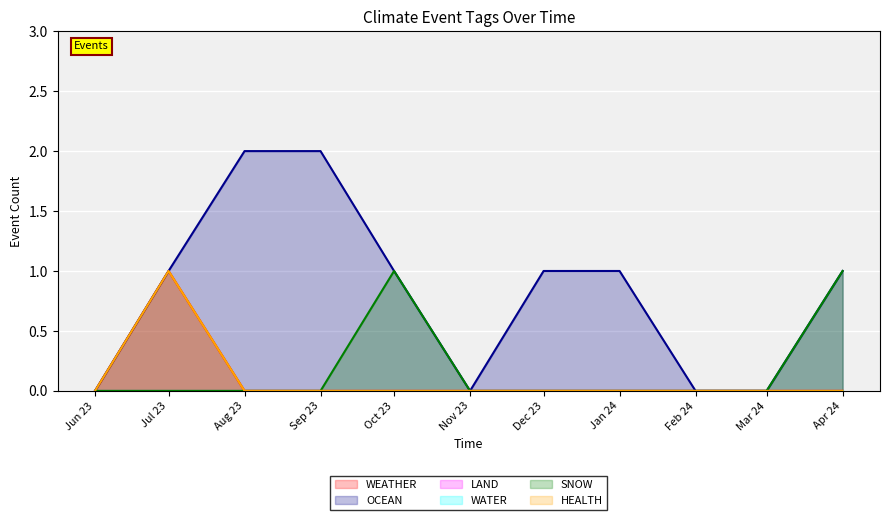

Does the chart display data point markers on the line(s)?

No